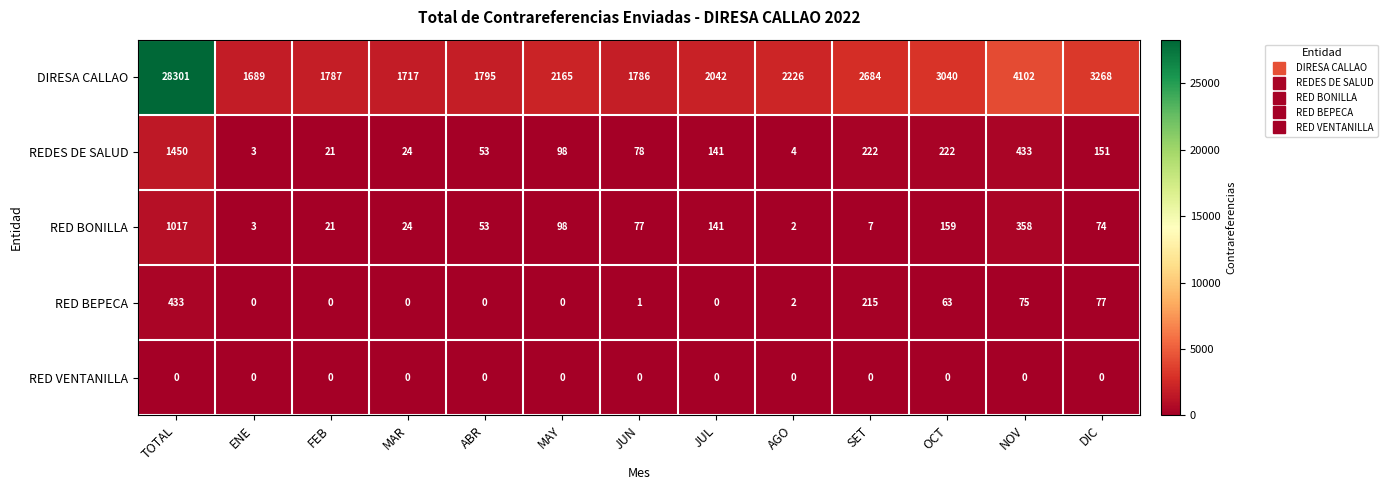

Rank the series by their maximum value, from lowest to highest.

RED VENTANILLA, RED BEPECA, RED BONILLA, REDES DE SALUD, DIRESA CALLAO